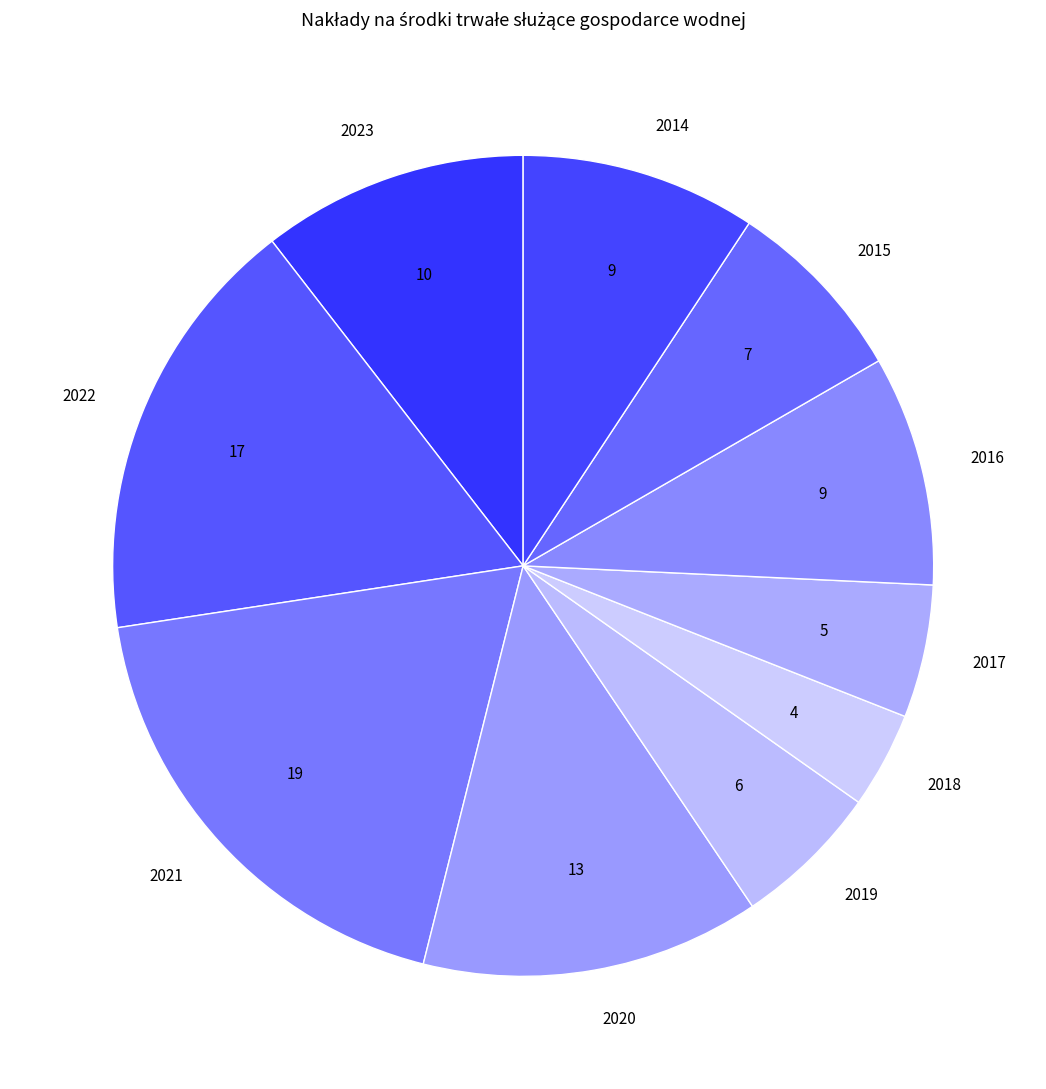

What is the ratio of the value at 2020 to the value at 2015?

1.8